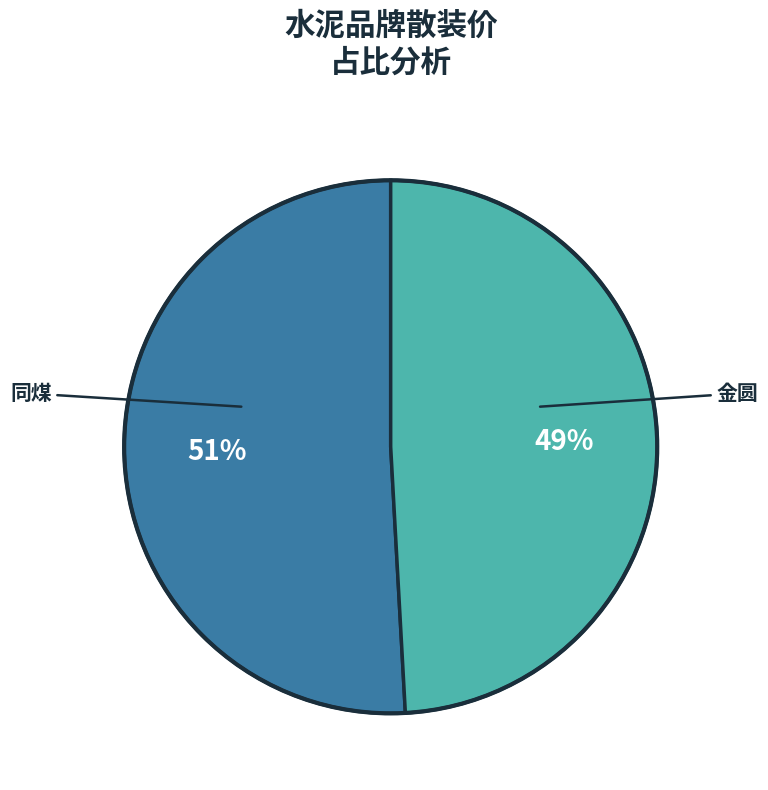

Is there a majority slice in this chart?

Yes